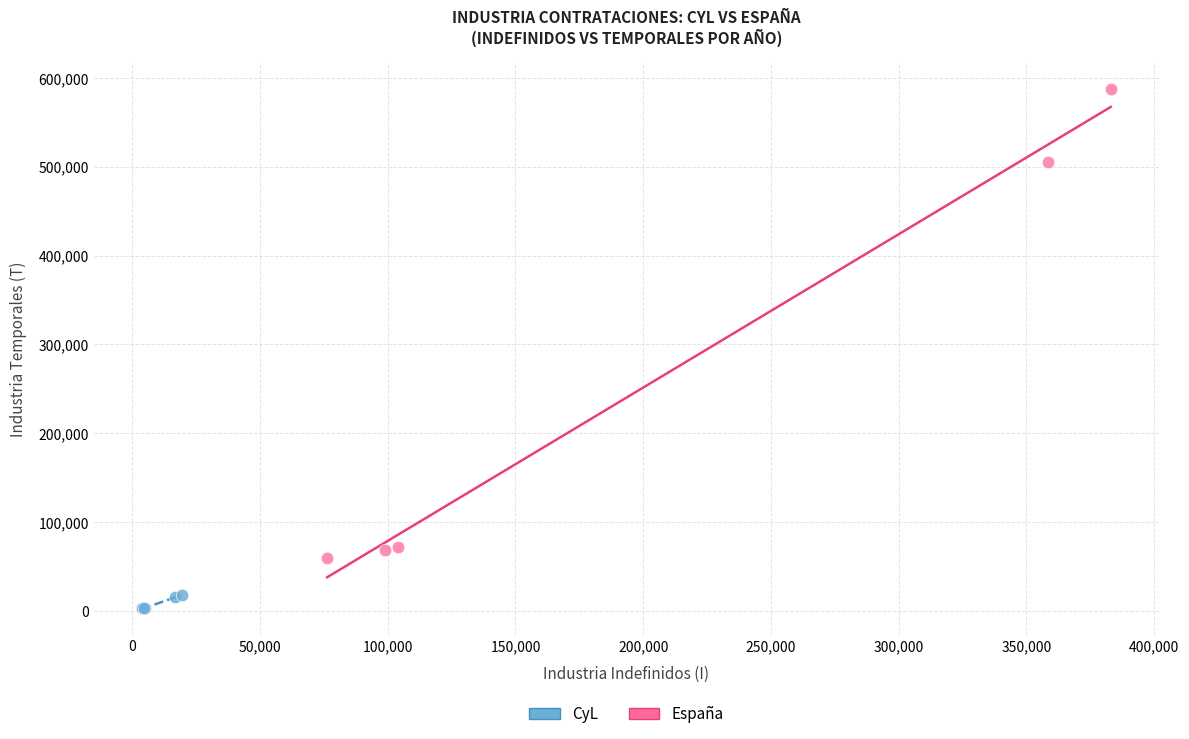

Which series has the largest Y range (max minus min)?

España